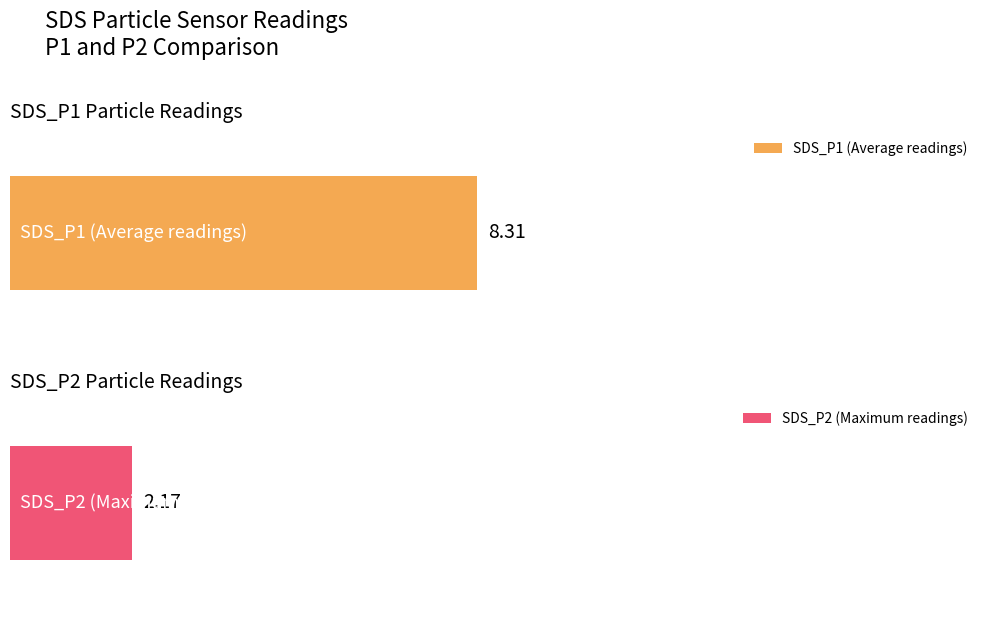

Are the bars horizontal?

Yes